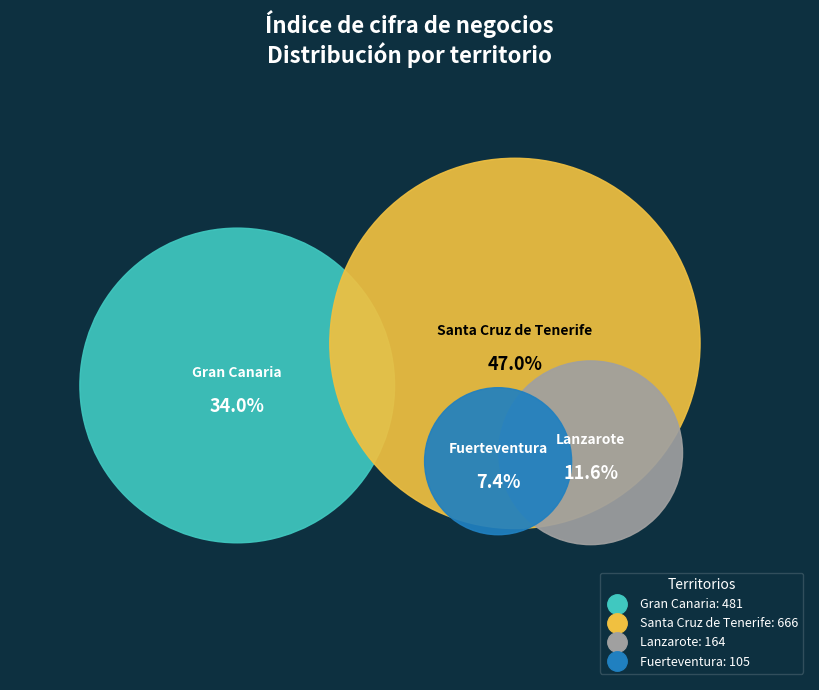

Is it true that Santa Cruz de Tenerife is 37% of the pie?

False